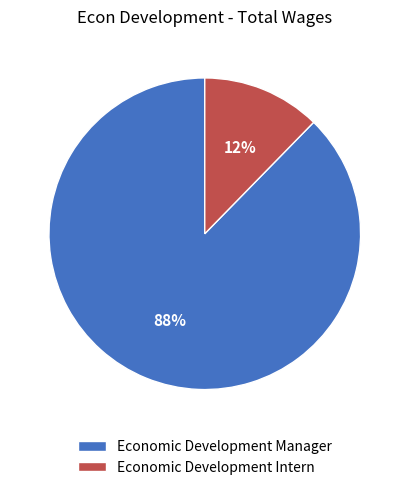

True or false: Economic Development Manager accounts for 82% of the total.

False